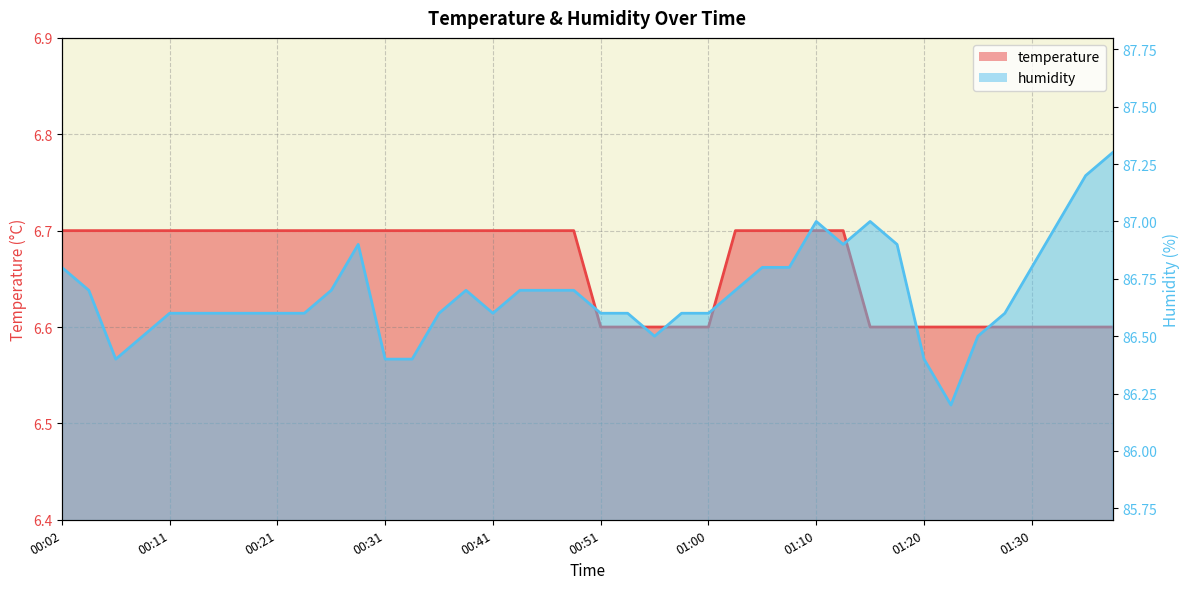

What is the highest value of the humidity series?

87.3